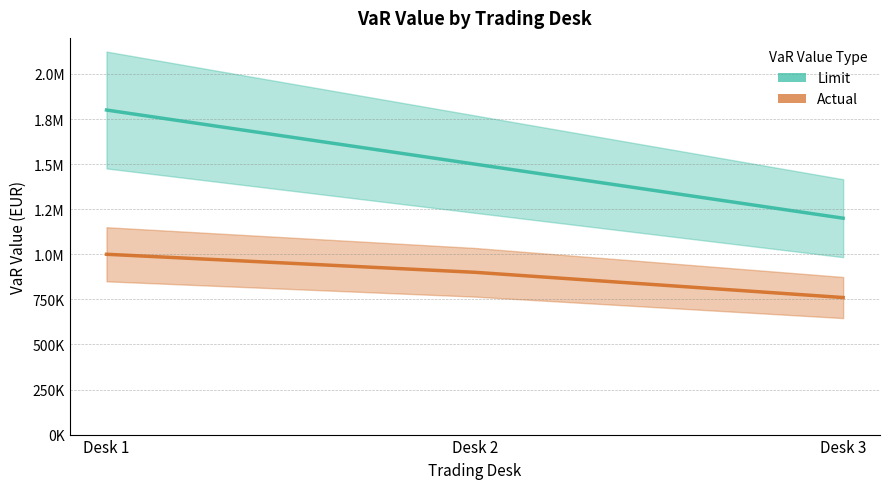

Reading left to right, transcribe all the data shown in this chart.

Limit: 1800000	1500000	1200000
Actual: 1000000	900000	760000